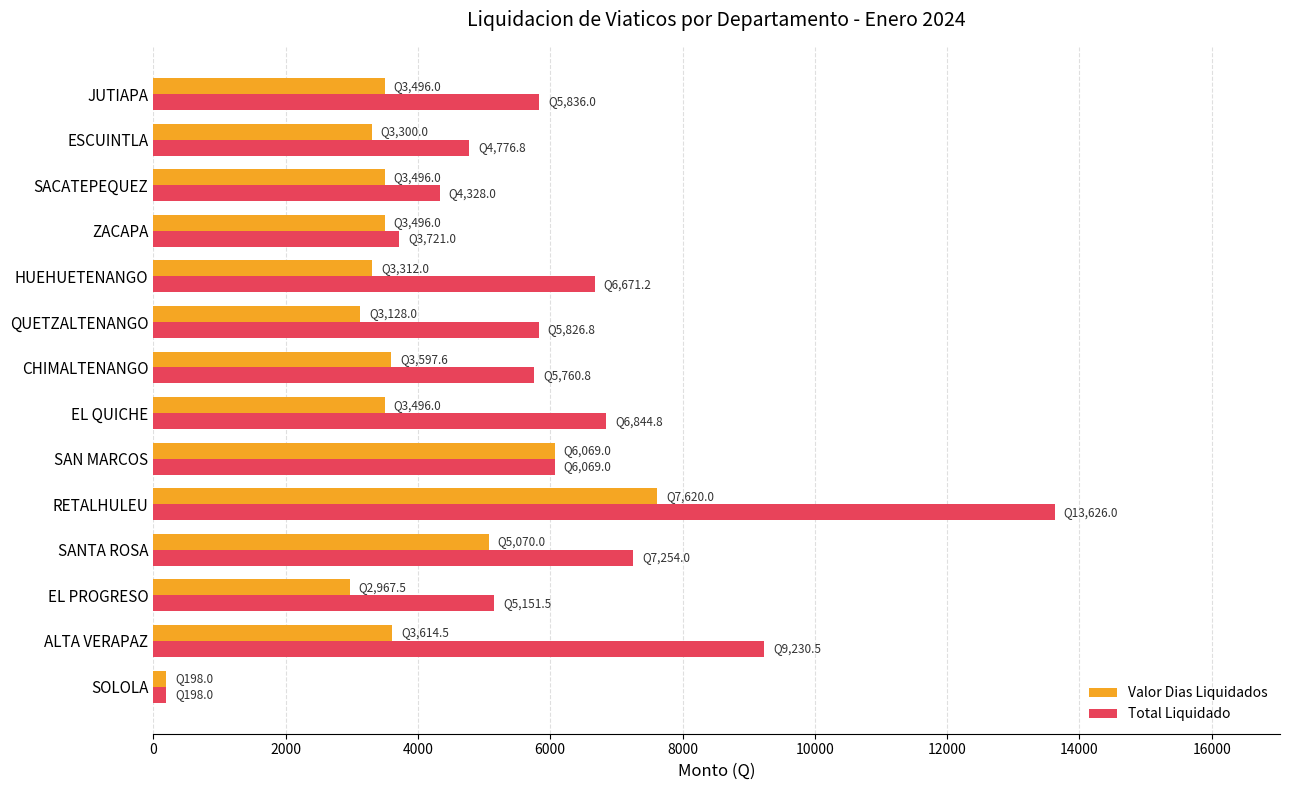

List the series in order of their peak value, highest first.

Total Liquidado, Valor Dias Liquidados